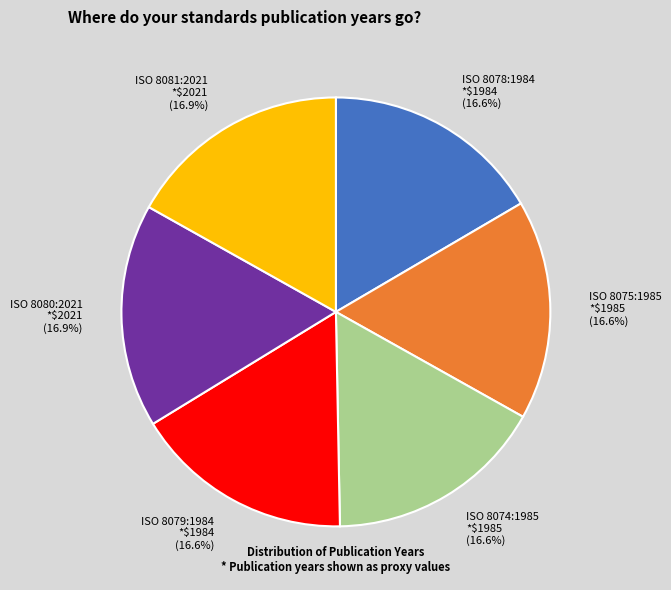

What is the ratio of the value at ISO 8075:1985 to the value at ISO 8081:2021?

1.0